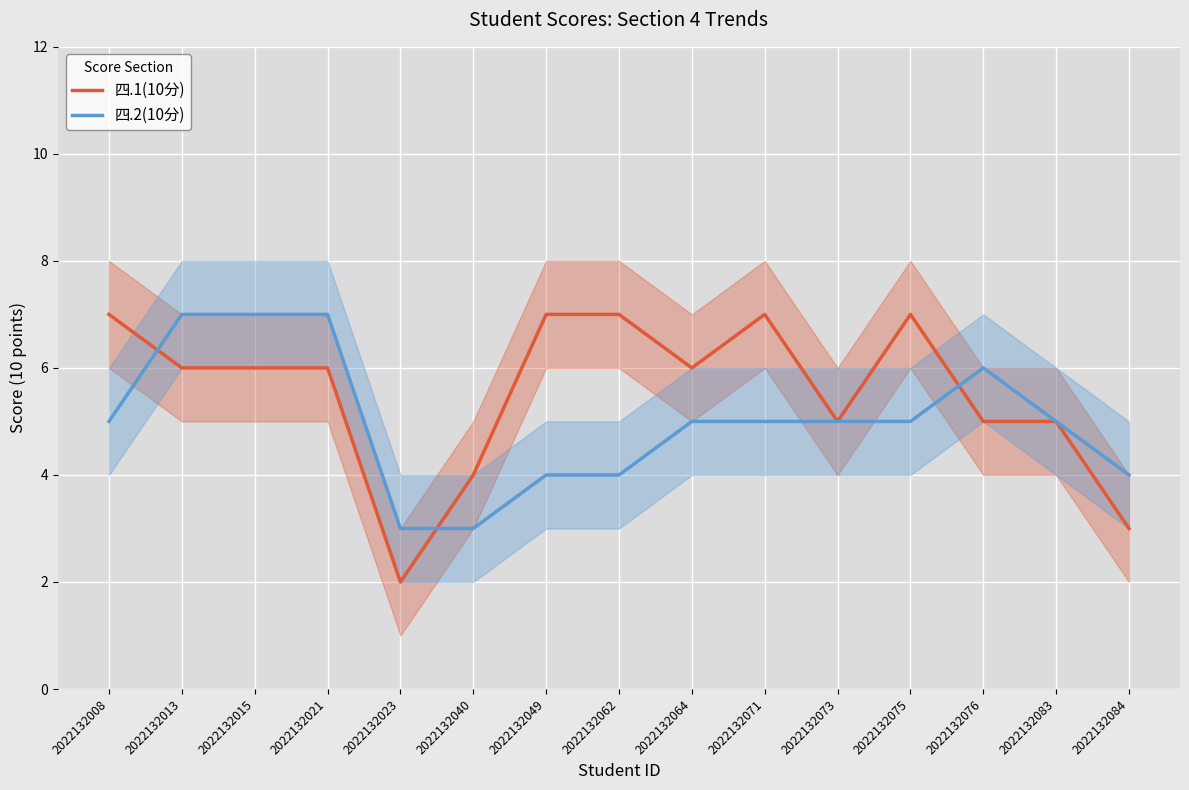

Where do 四.2(10分) and 四.1(10分) first cross each other?

2022132008 and 2022132013